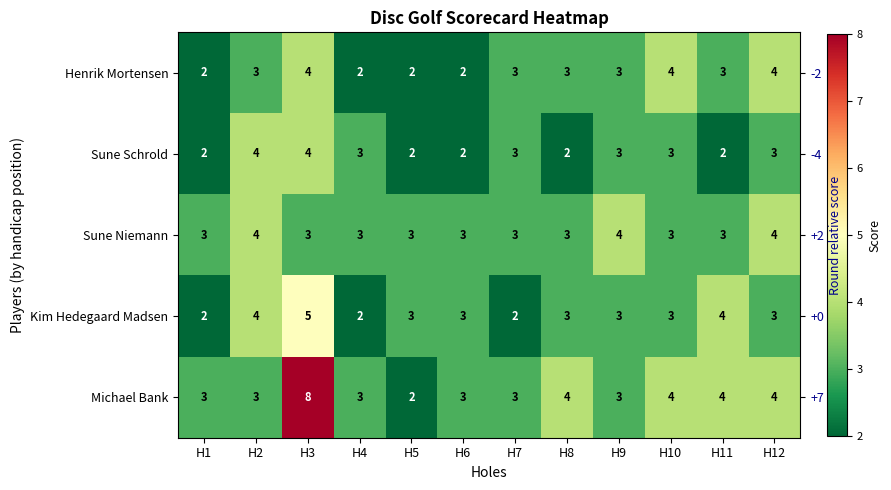

What is the sum of all Sune Niemann values?

39